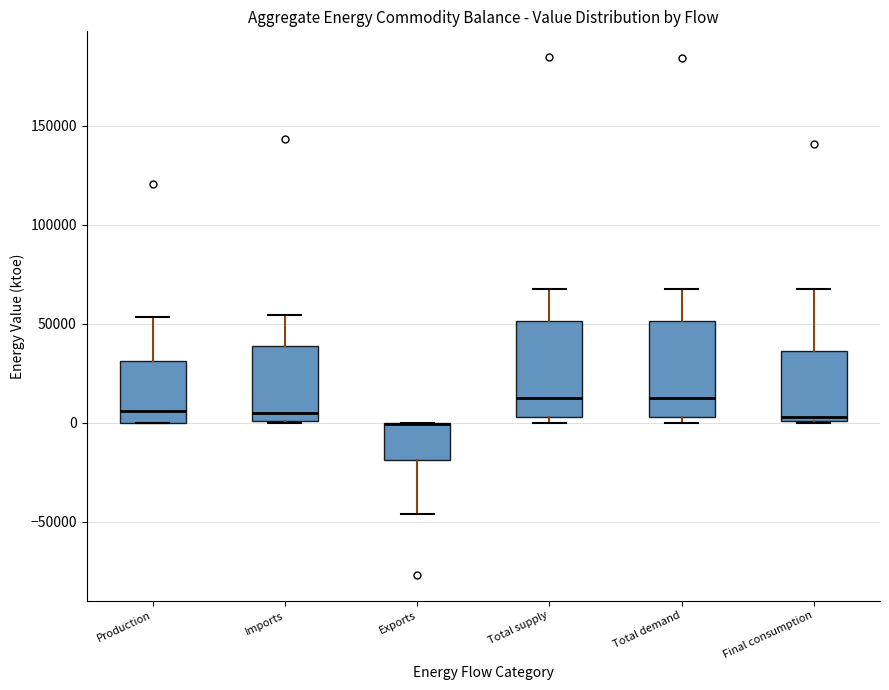

Reading left to right, read every box against the y-axis: the position of its median line, the range the box covers, and the ends of its whiskers. The values are not printed on the chart, so give them approximately, as read against the axis.

Production: median 5000, box 0 to 30000, whiskers 0 to 55000
Imports: median 5000, box 0 to 40000, whiskers 0 to 55000
Exports: median 0 (drawn on the box's upper edge), box -20000 to 0, whiskers -45000 to 0
Total supply: median 15000, box 5000 to 50000, whiskers 0 to 70000
Total demand: median 15000, box 5000 to 50000, whiskers 0 to 65000
Final consumption: median 5000, box 0 to 35000, whiskers 0 to 70000